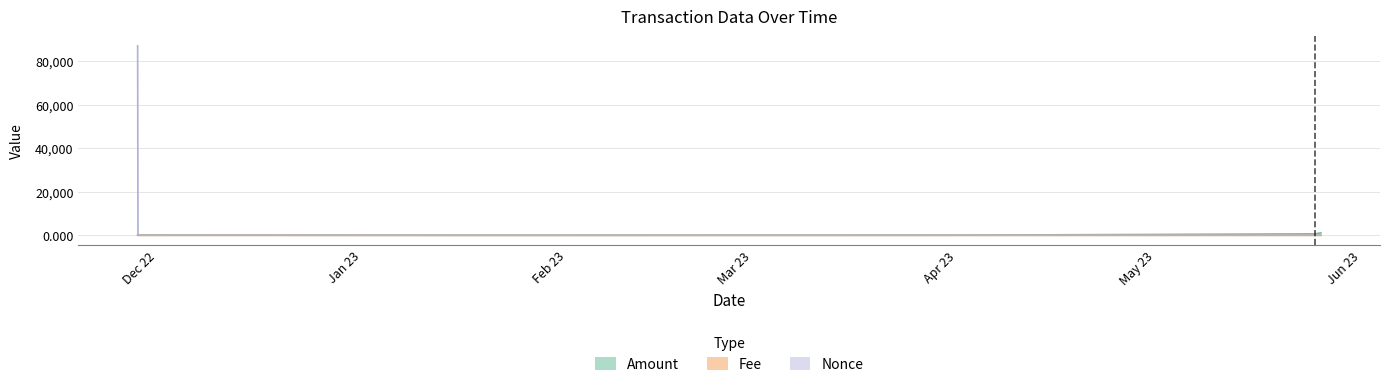

Which category has the lowest value across all series?

2022-11-28 01:21:00